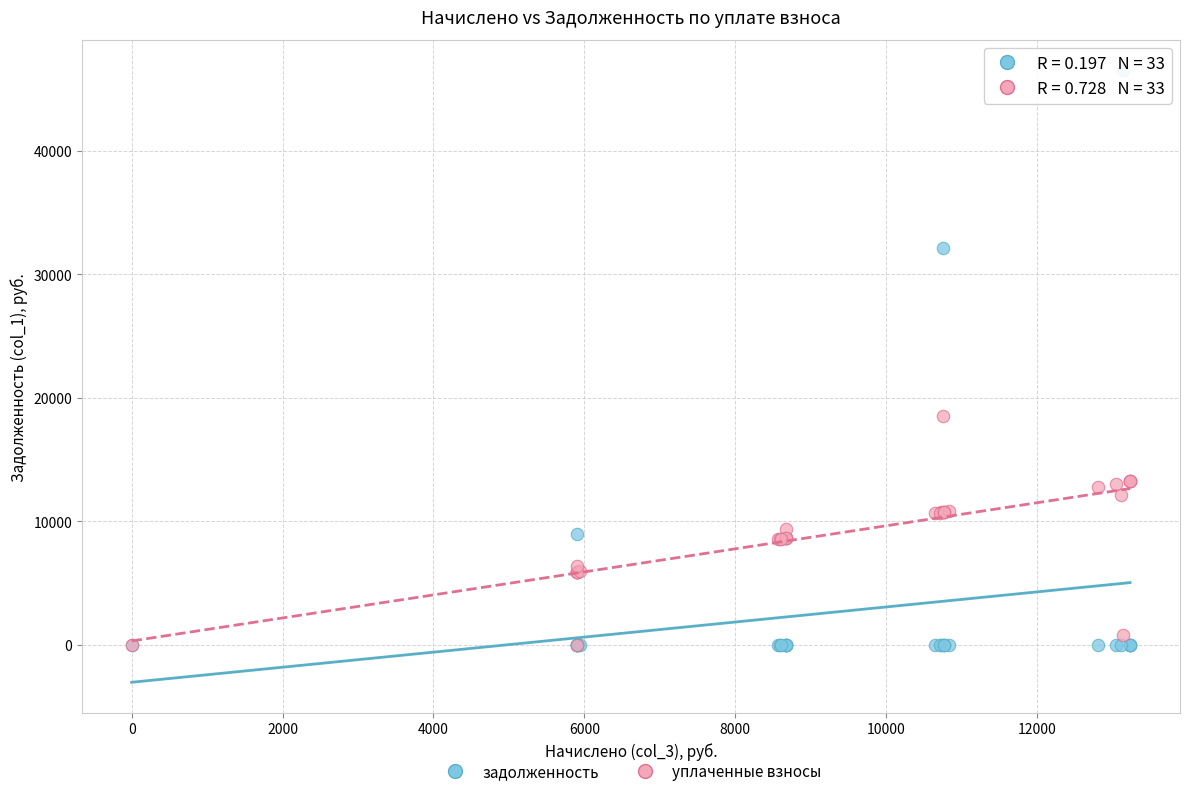

Across all series, what Y value is closest to 23245?

18556.2